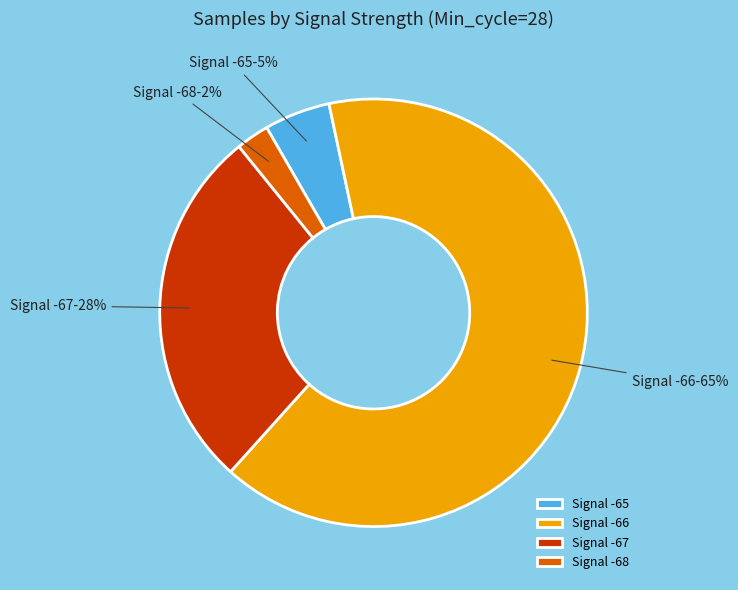

What is the majority slice?

Signal -66